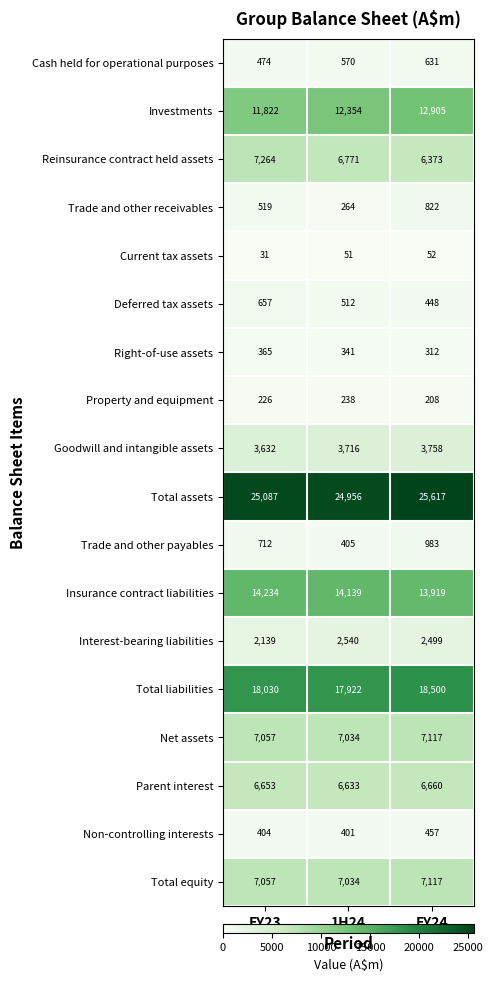

List the labels in order of Total liabilities value, smallest first.

1H24, FY23, FY24